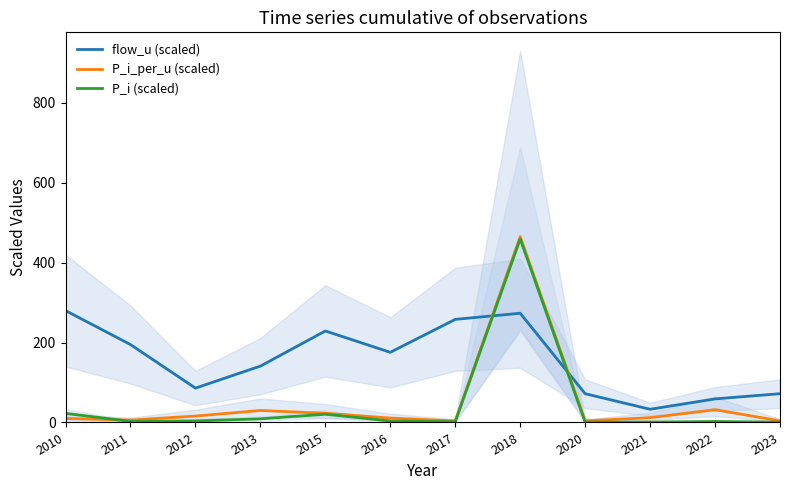

True or false: P_i (scaled) and P_i_per_u (scaled) cross at least once.

True